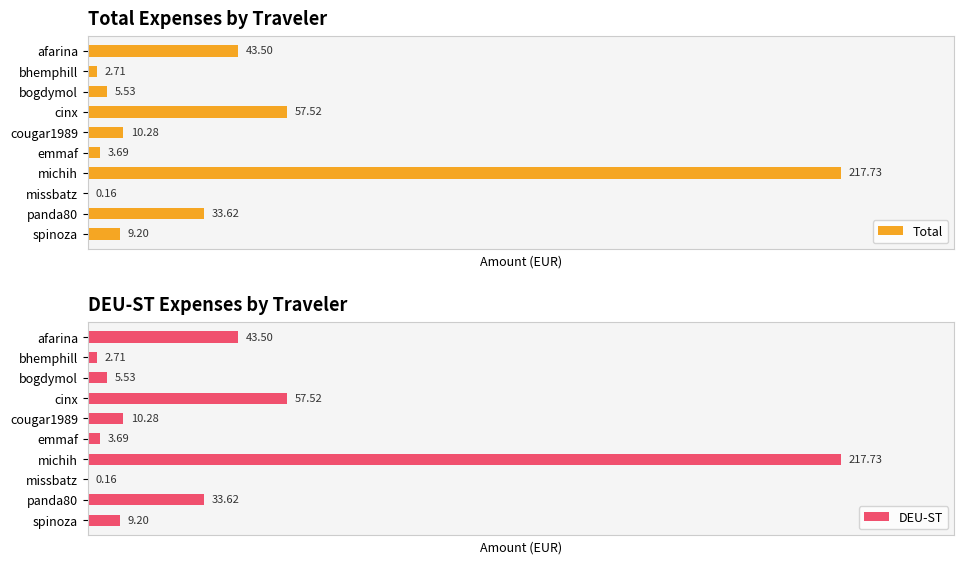

What is the smallest value displayed?

0.2